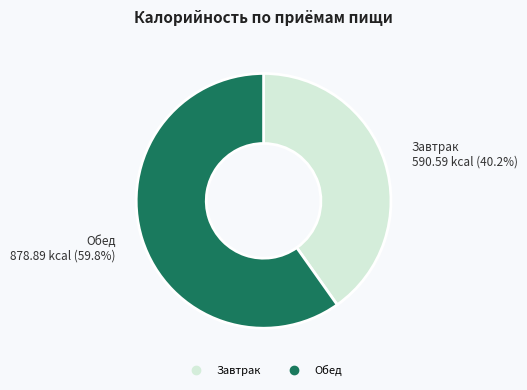

Is it true that Завтрак is 30% of the pie?

False